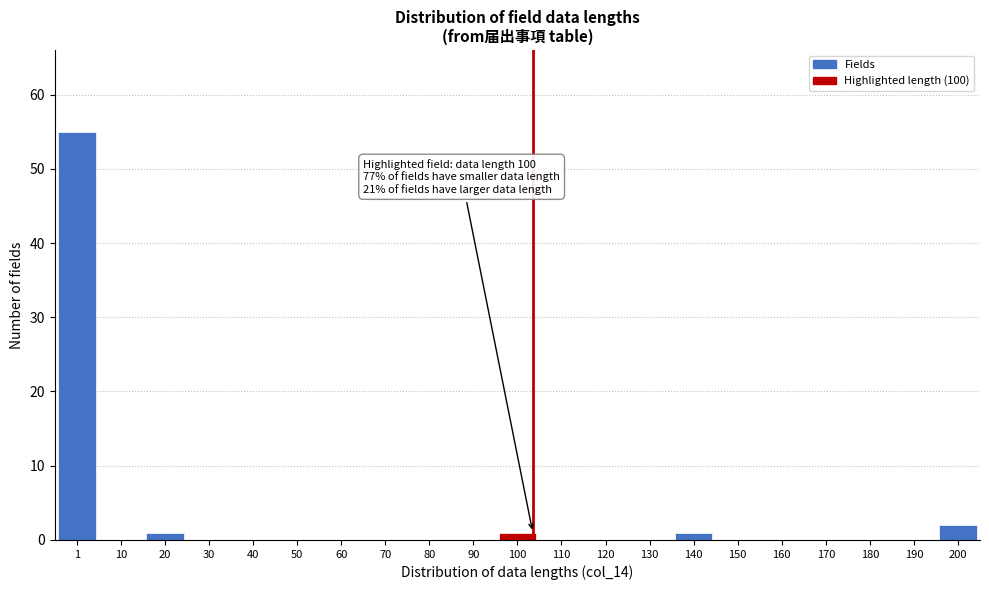

Reading left to right, extract all data points from this chart.

1=55	10=0	20=1	30=0	40=0	50=0	60=0	70=0	80=0	90=0	100=1	110=0	120=0	130=0	140=1	150=0	160=0	170=0	180=0	190=0	200=2